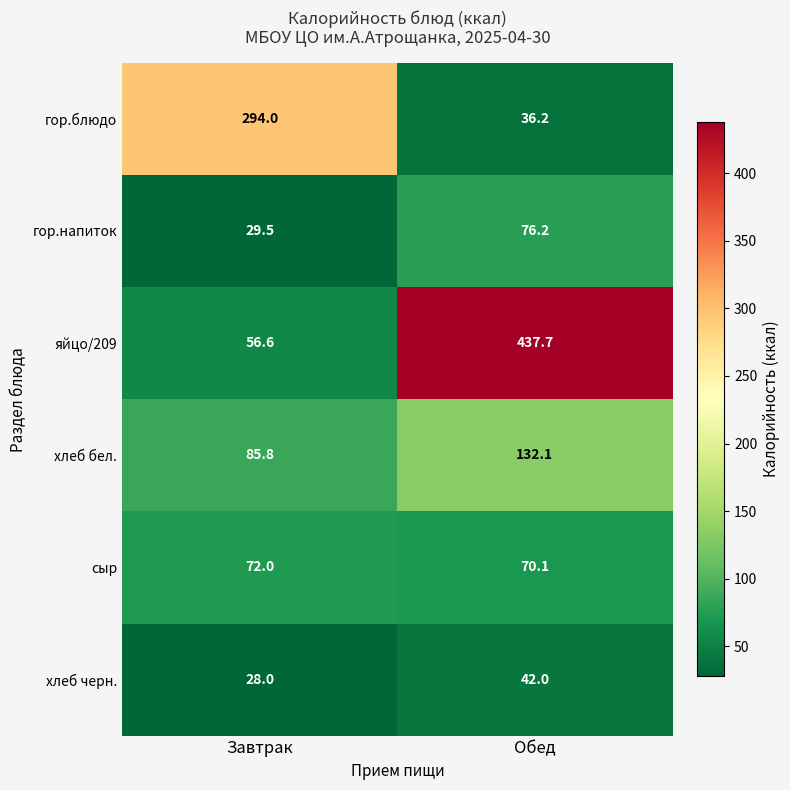

Which series has the widest spread of values?

яйцо/209